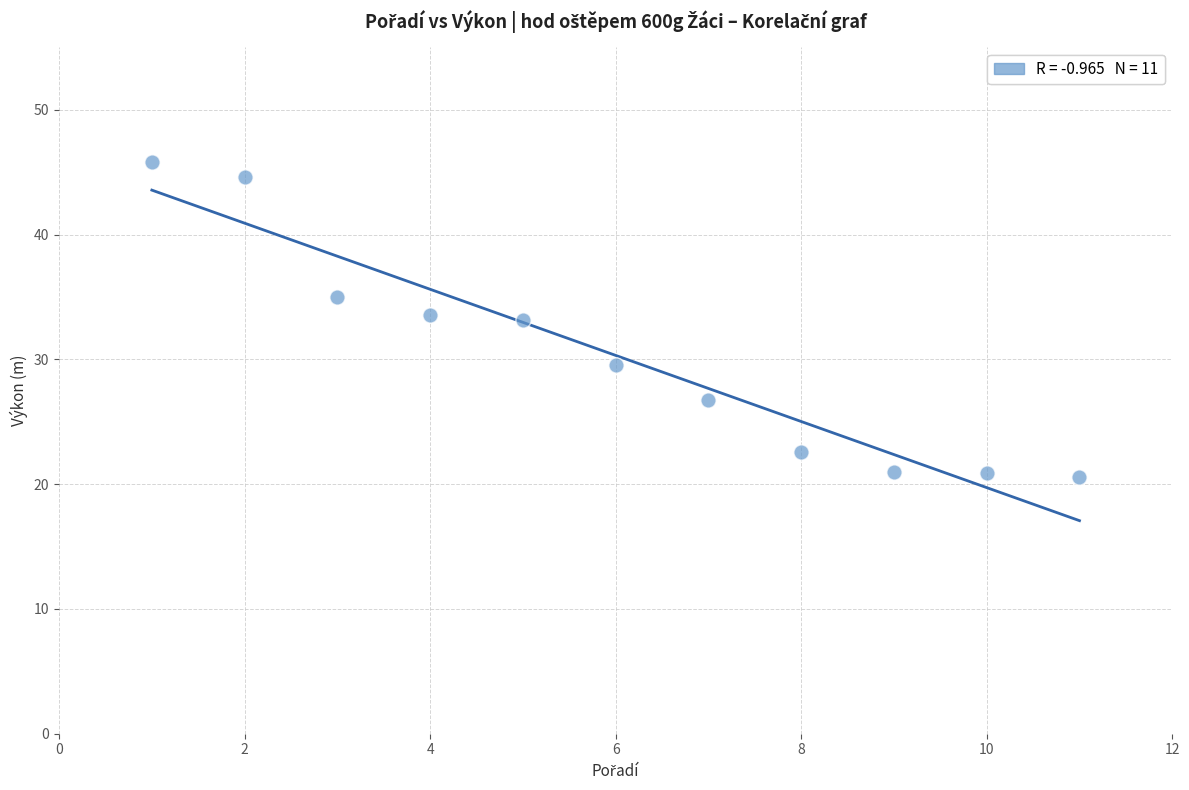

What is the range of Y values (max minus min)?

25.2